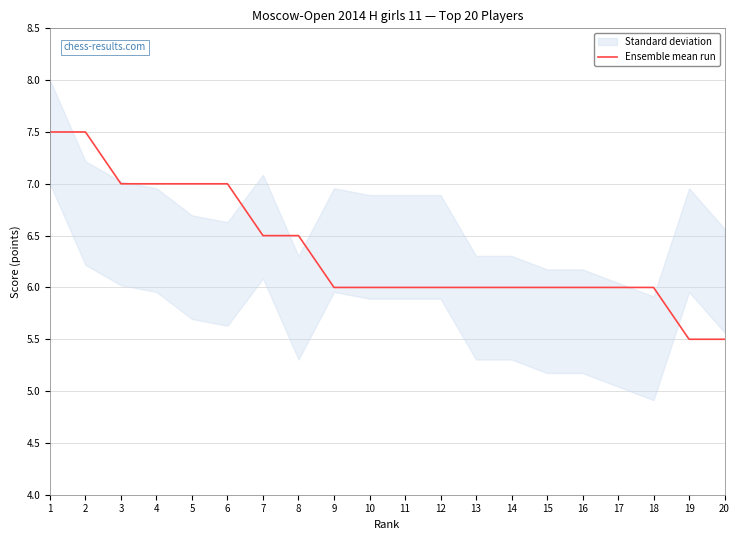

What is the greatest value displayed?

7.5